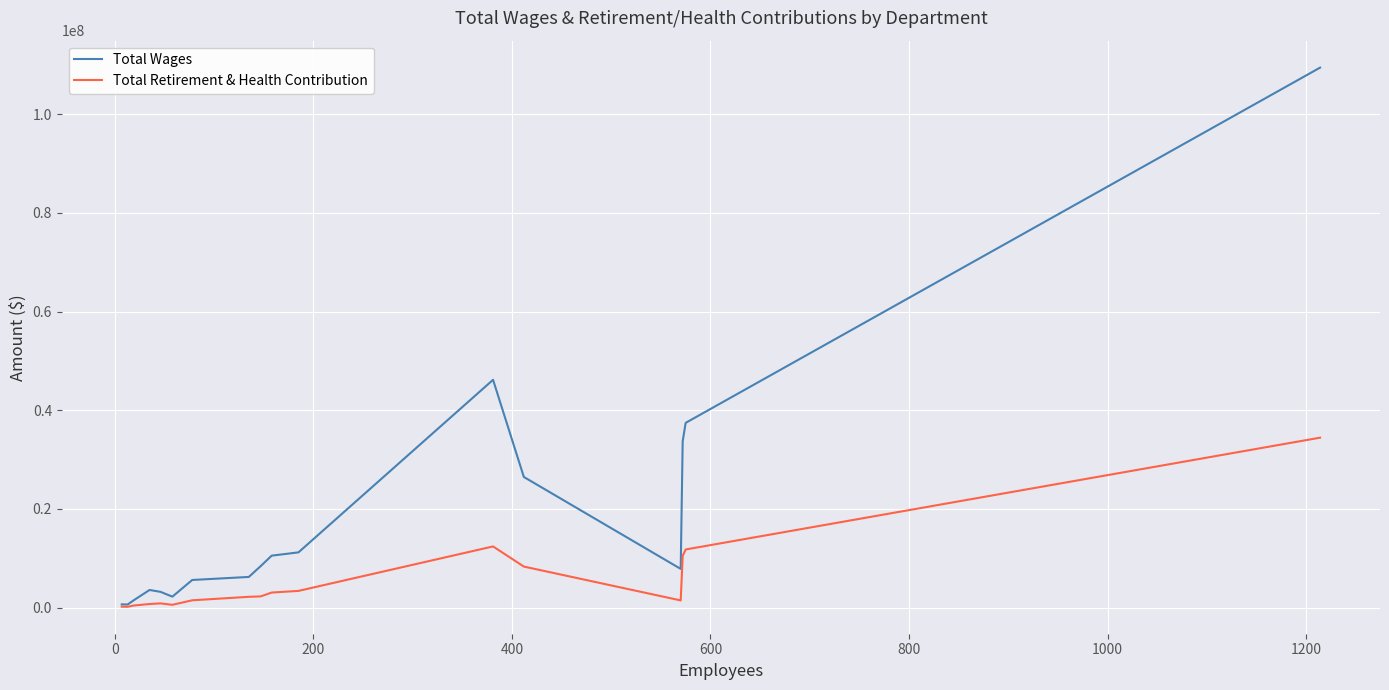

Rank the series by their maximum value, from lowest to highest.

Total Retirement & Health Contribution, Total Wages